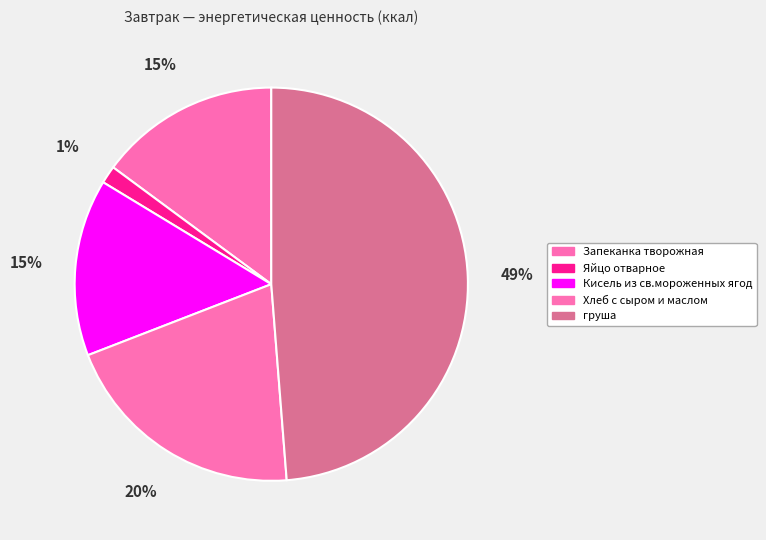

To the nearest percent, what is the difference between the Запеканка творожная and Хлеб с сыром и маслом slice percentages?

6%